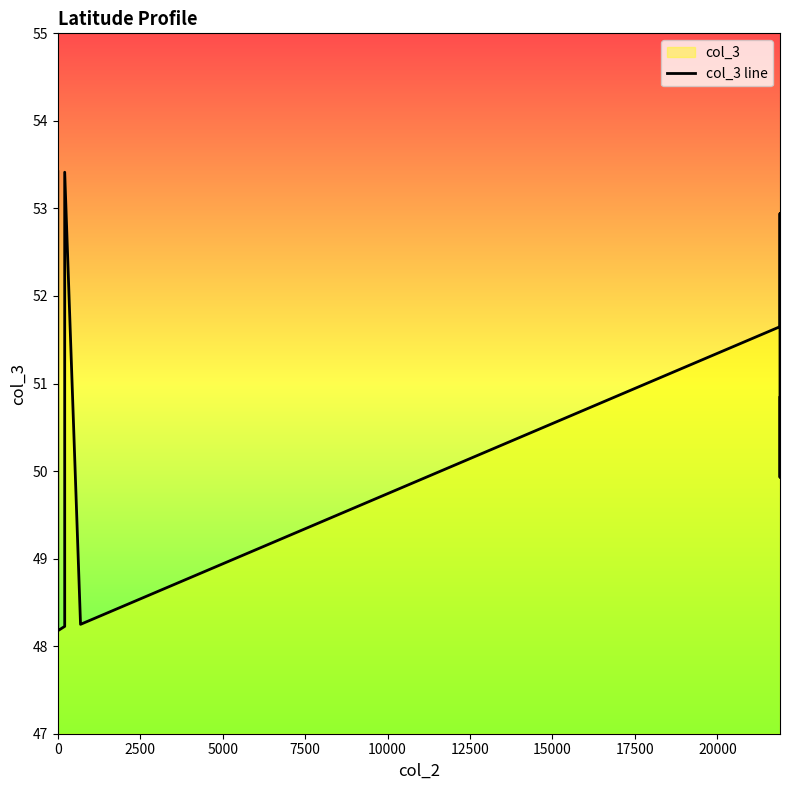

What is the sum of all values?

509.2